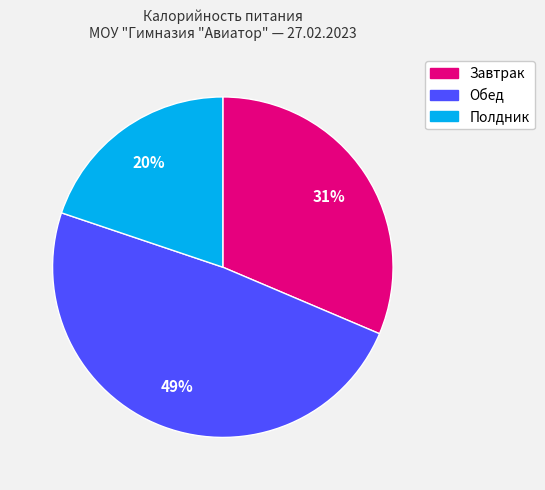

To the nearest percent, what portion does Завтрак represent?

31%